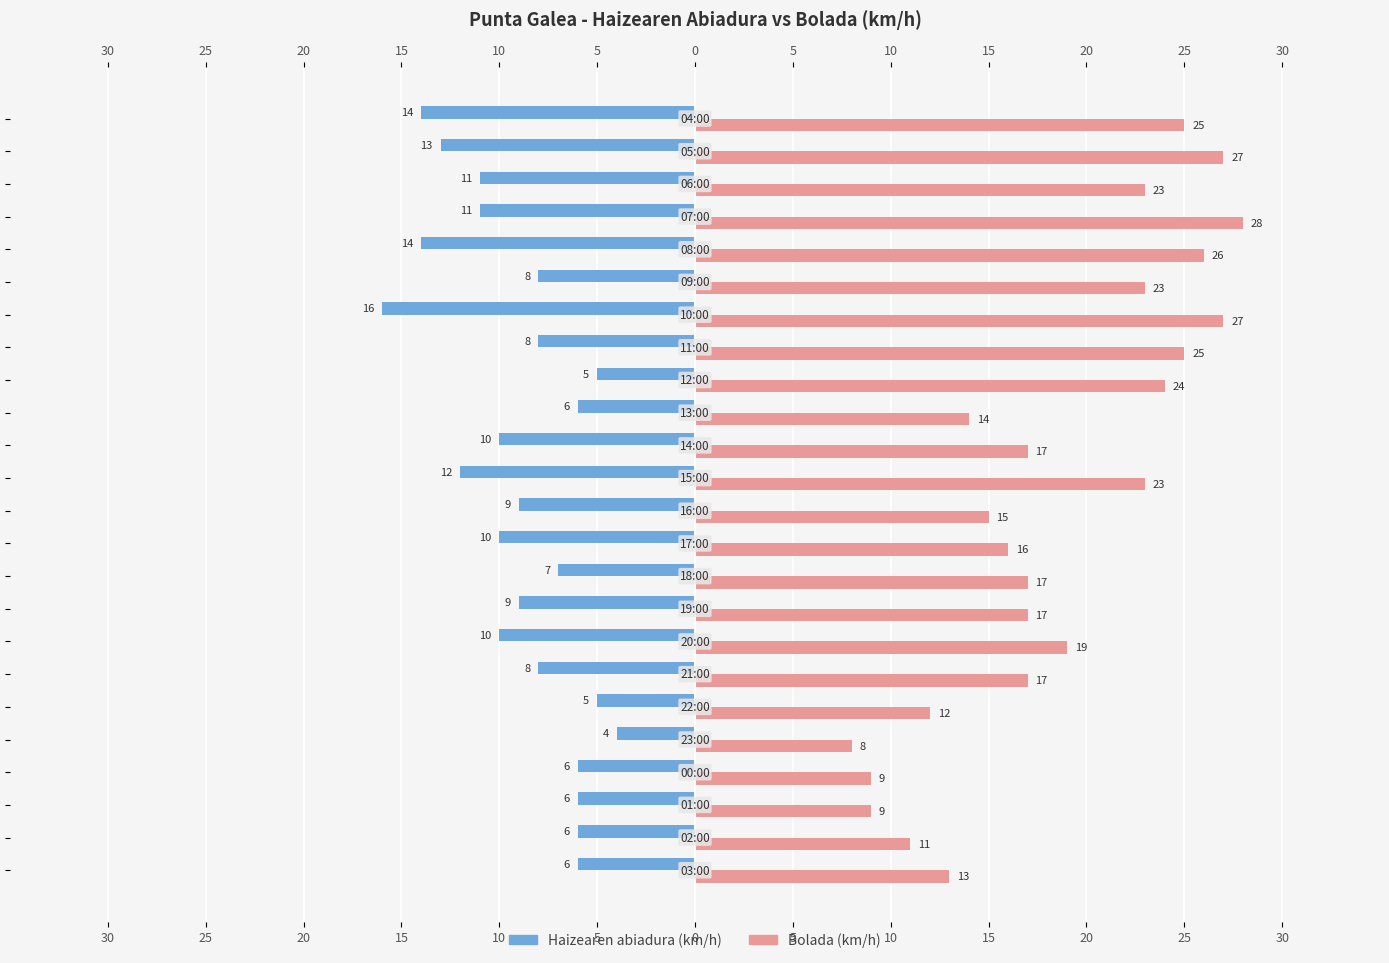

How many groups of bars are there?

24